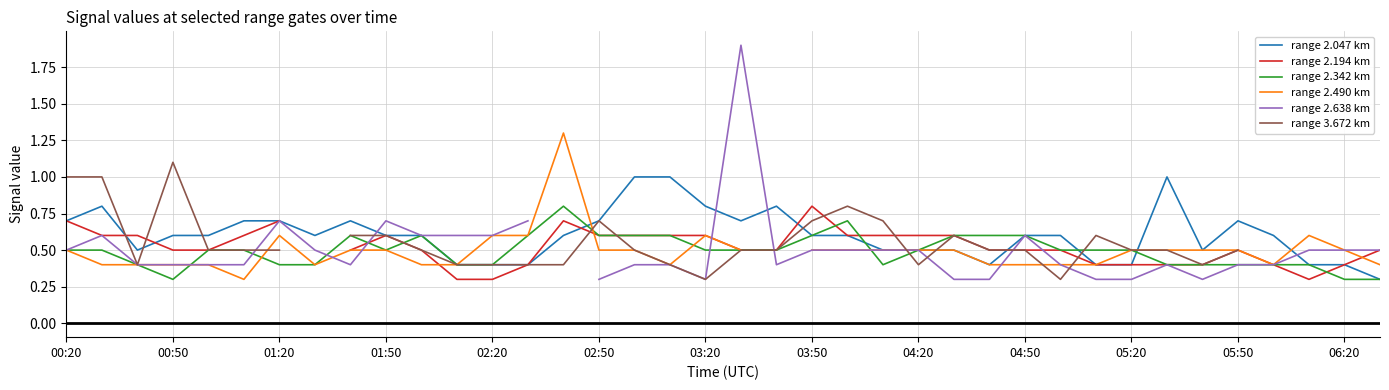

What position from the right is 00:20?

38